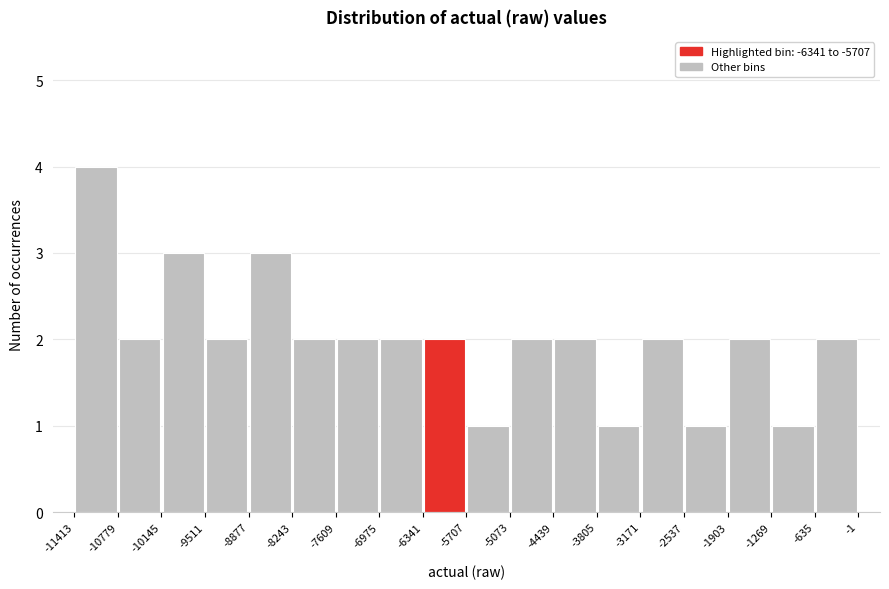

What is the height of the bar covering -6341 to -5707 on the x-axis? The values are not printed on the chart, so give them approximately, as read against the axis.

2